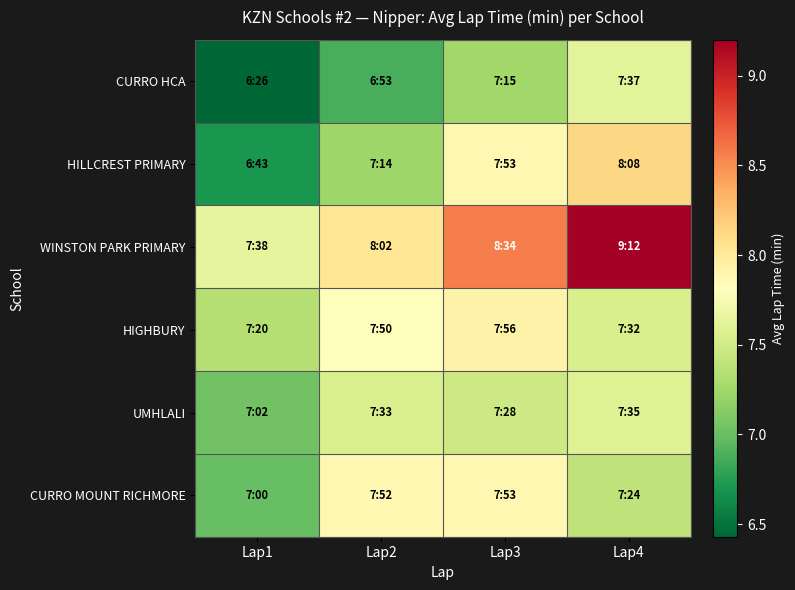

How many categories are shown in the chart?

4